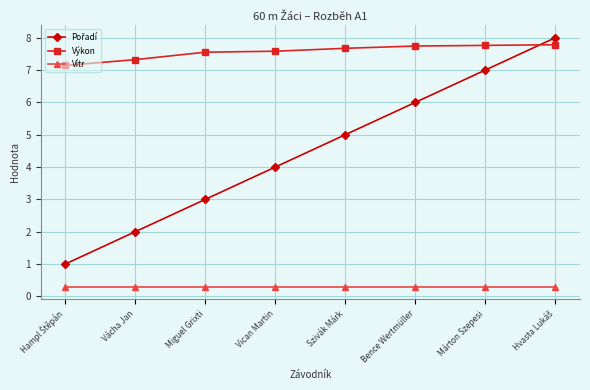

Which series has the largest total across all categories?

Výkon